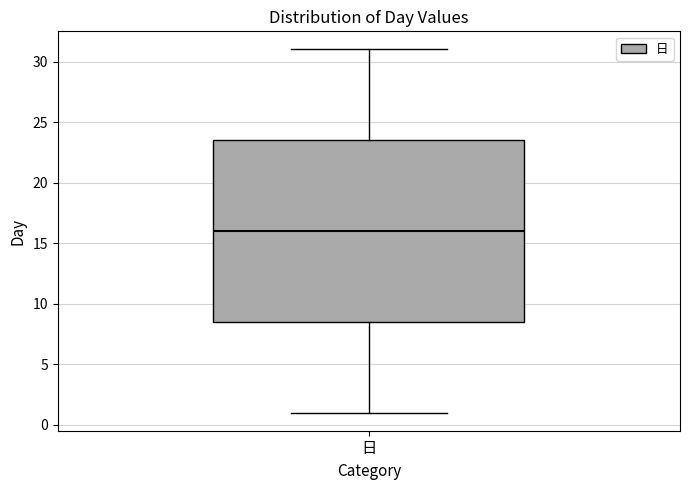

Read this box plot against the y-axis: the position of the median line, the range covered by the box, and the ends of both whiskers. The values are not printed on the chart, so give them approximately, as read against the axis.

median 16.0, box 8.5 to 23.5, whiskers 1.0 to 31.0